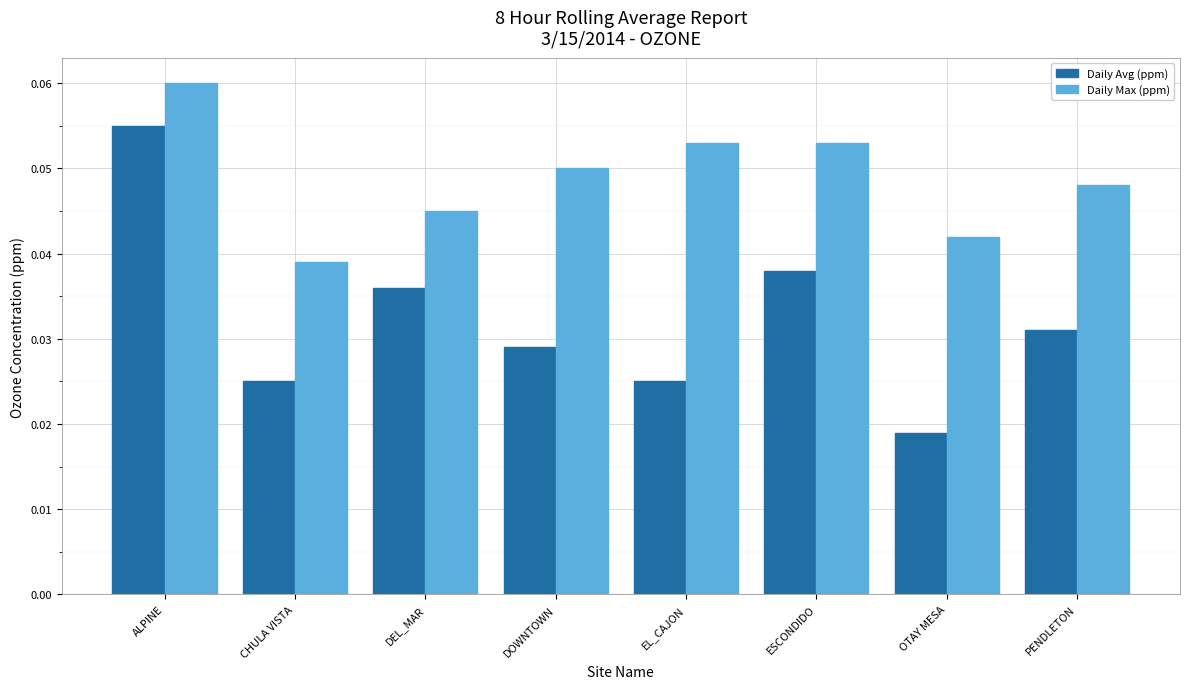

Does the chart contain any negative values?

No